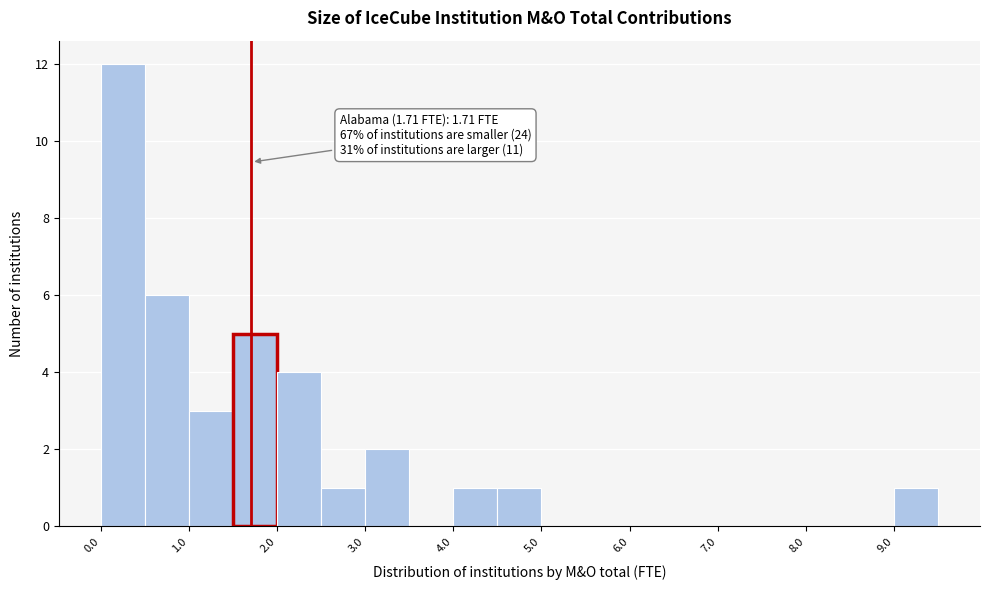

Over which range of the x-axis is the bar tallest?

0.0 to 0.5